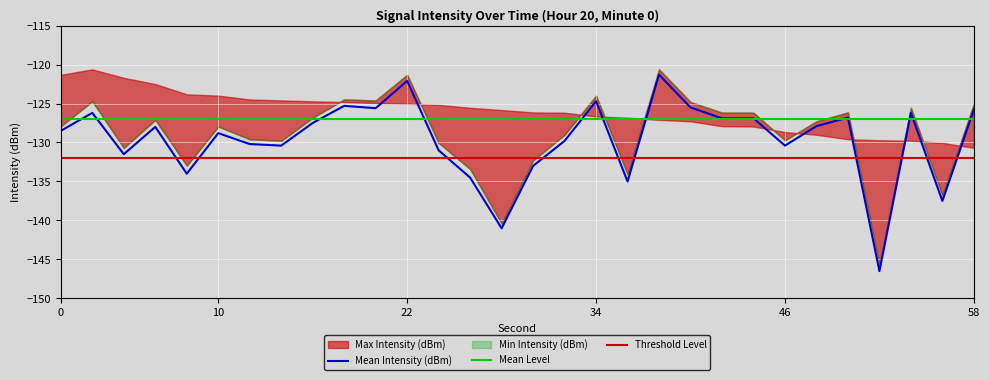

What is the minimum value for Mean Intensity (dBm)?

-146.5